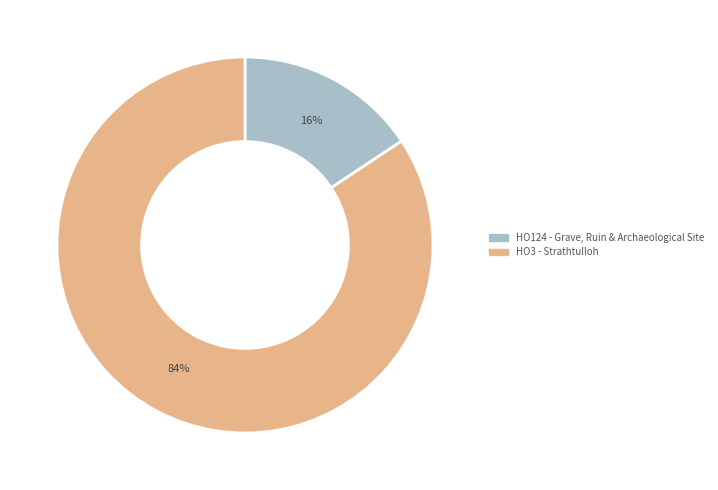

Rank the categories by value from highest to lowest.

HO3 - Strathtulloh, HO124 - Grave, Ruin & Archaeological Site